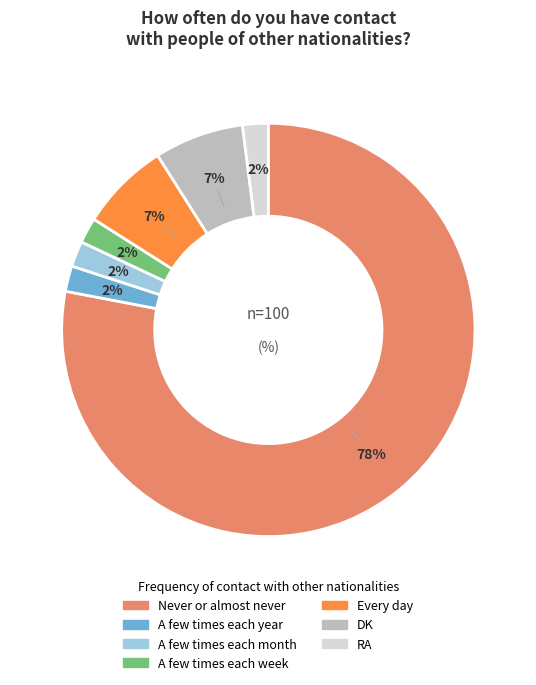

Which slice is the largest?

Never or almost never